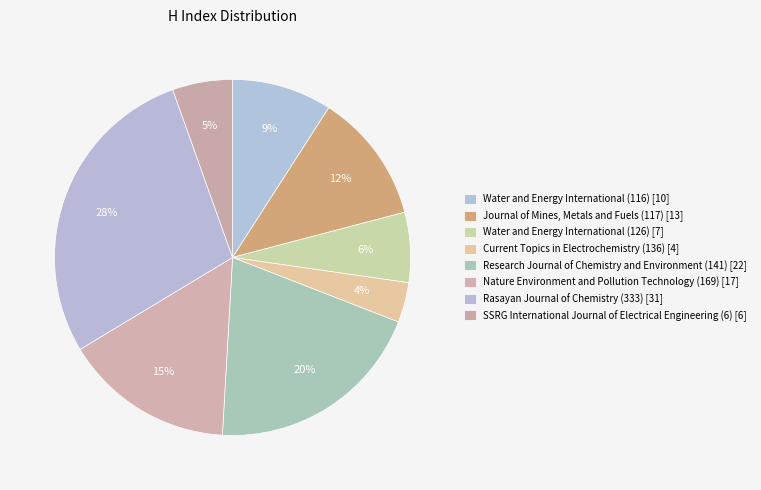

To the nearest percent, what is the difference between the Current Topics in Electrochemistry (136) and Journal of Mines, Metals and Fuels (117) slice percentages?

8%